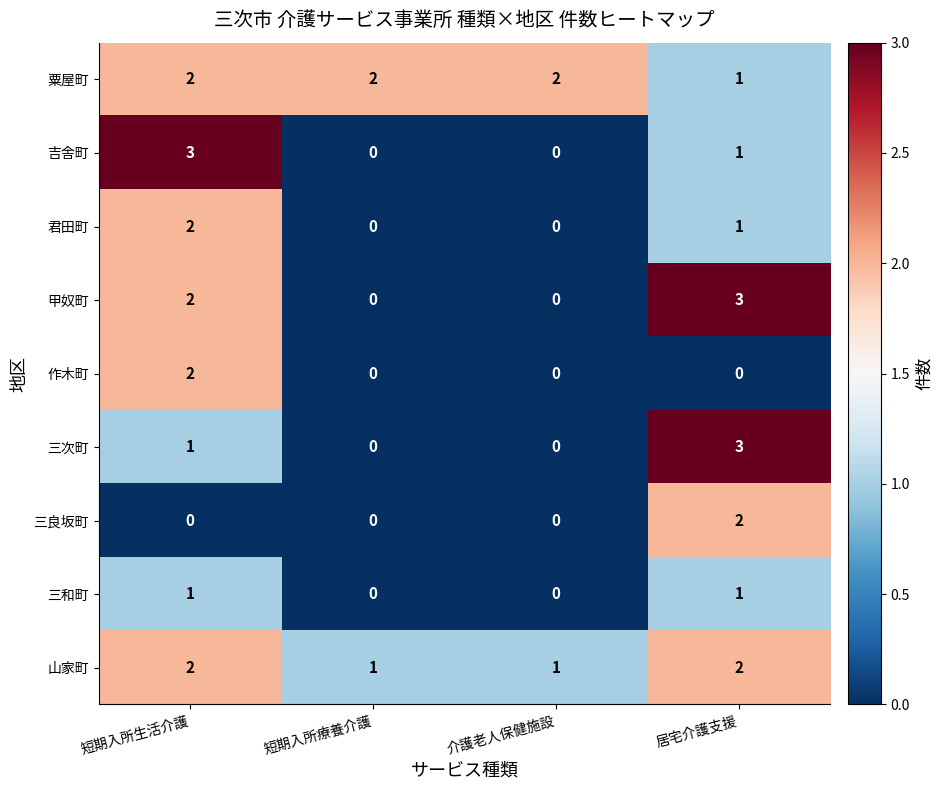

At which label does 君田町 first exceed 1?

短期入所生活介護